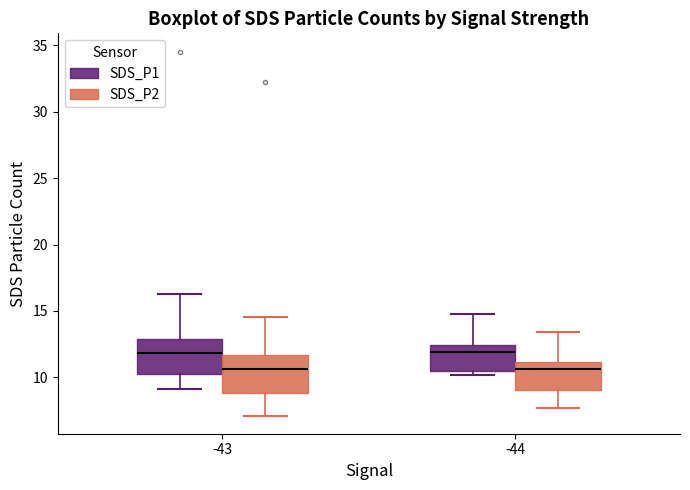

Where does the upper whisker of the box for -44 (SDS_P1) end on the y-axis? The values are not printed on the chart, so give them approximately, as read against the axis.

15.0